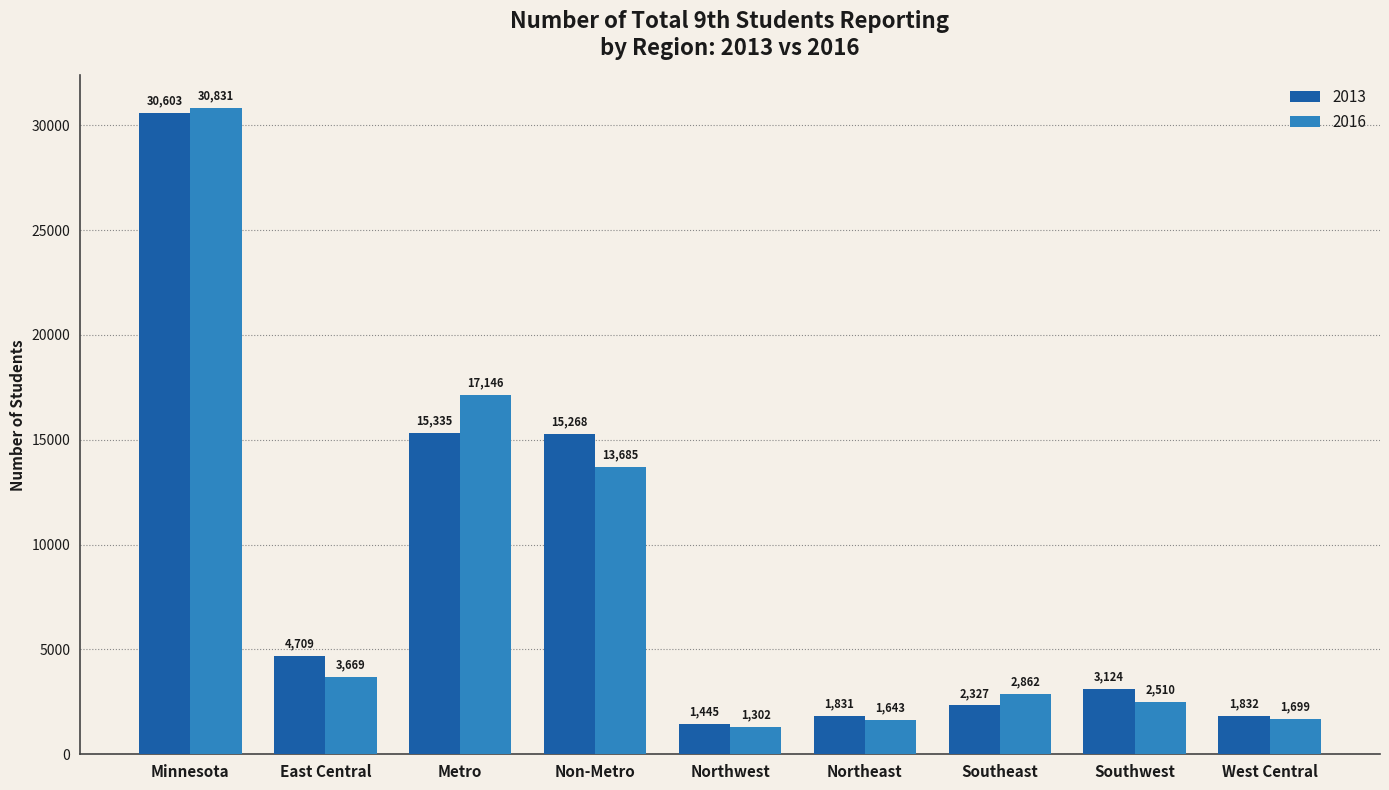

How many values in the 2016 series are below 2862?

4